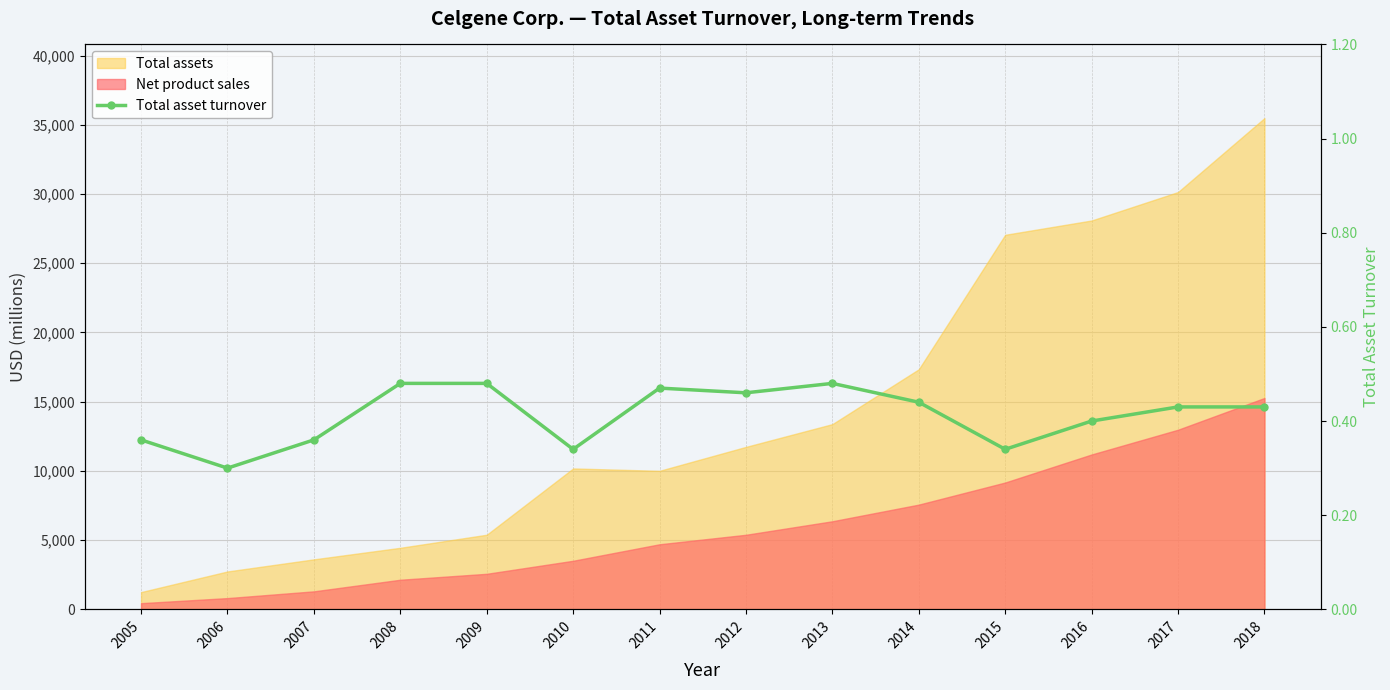

How many lines are shown in the chart?

1